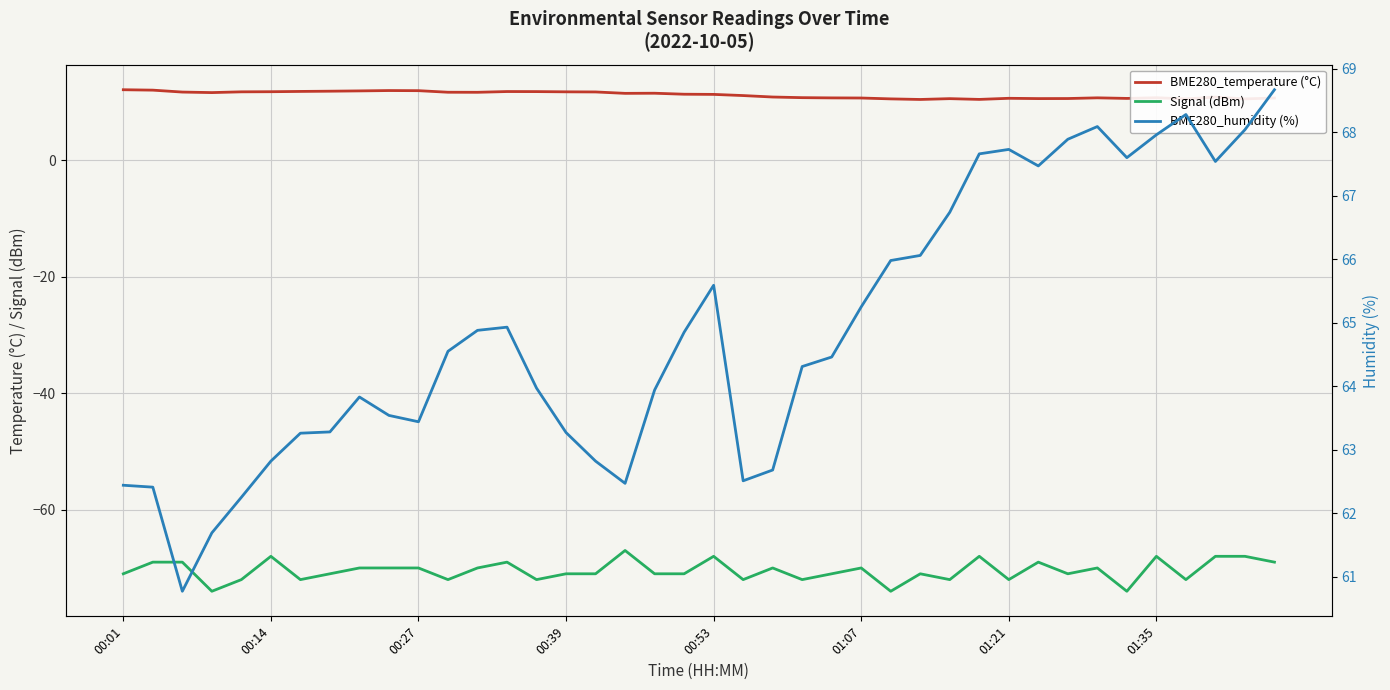

What is the total value across all series at 17?

6.9